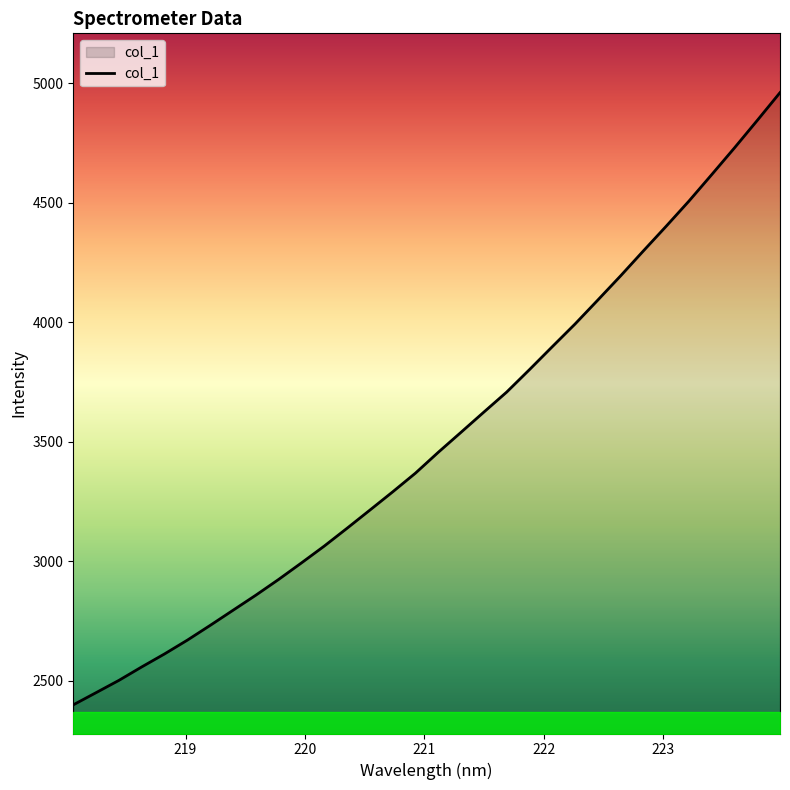

What is the greatest value displayed?

4960.2